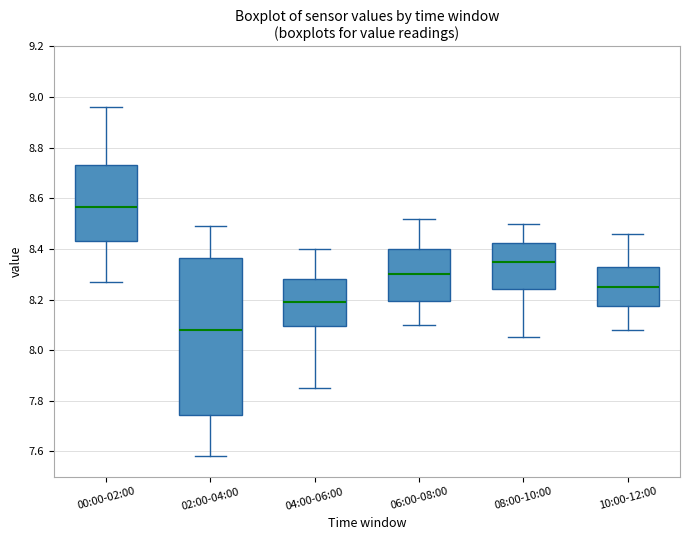

Where is the lower edge of the box for 00:00-02:00 on the y-axis? The values are not printed on the chart, so give them approximately, as read against the axis.

8.44